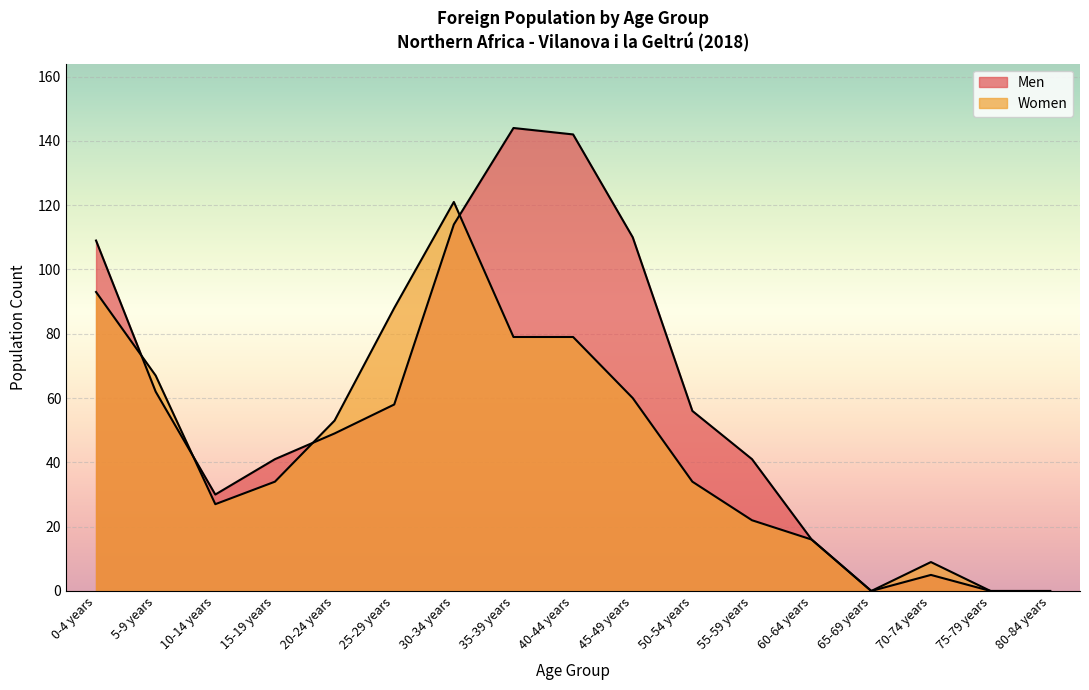

At which category does Women reach its first local peak?

30-34 years